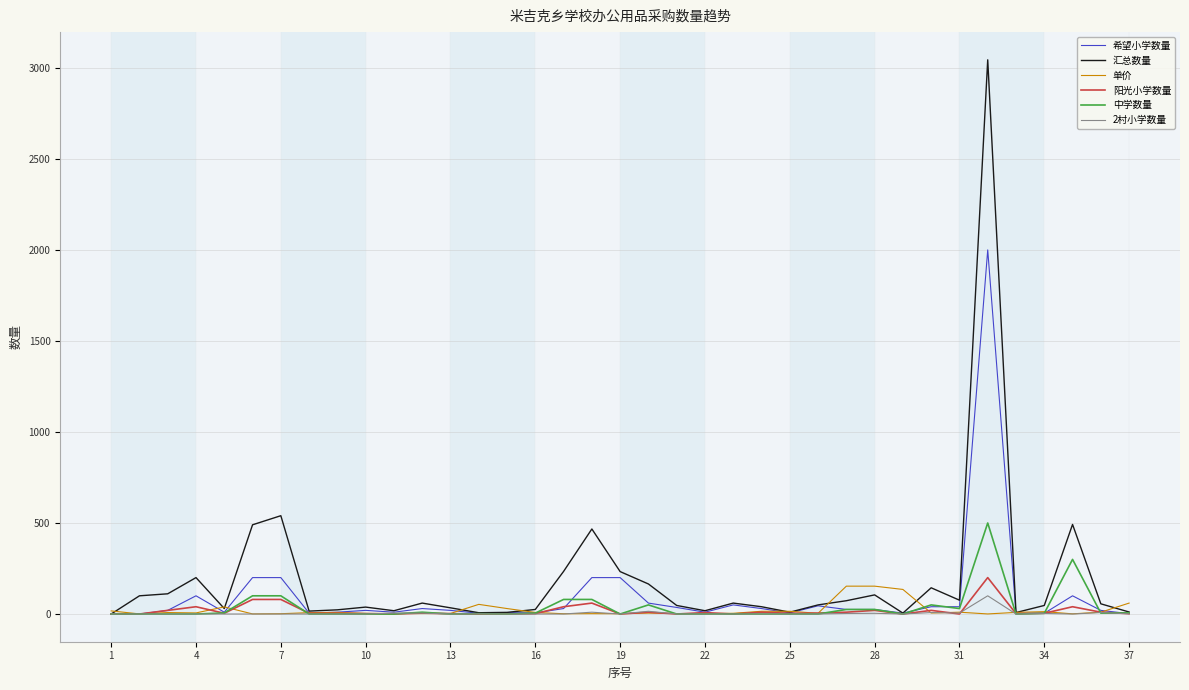

Does the chart display data point markers on the line(s)?

No